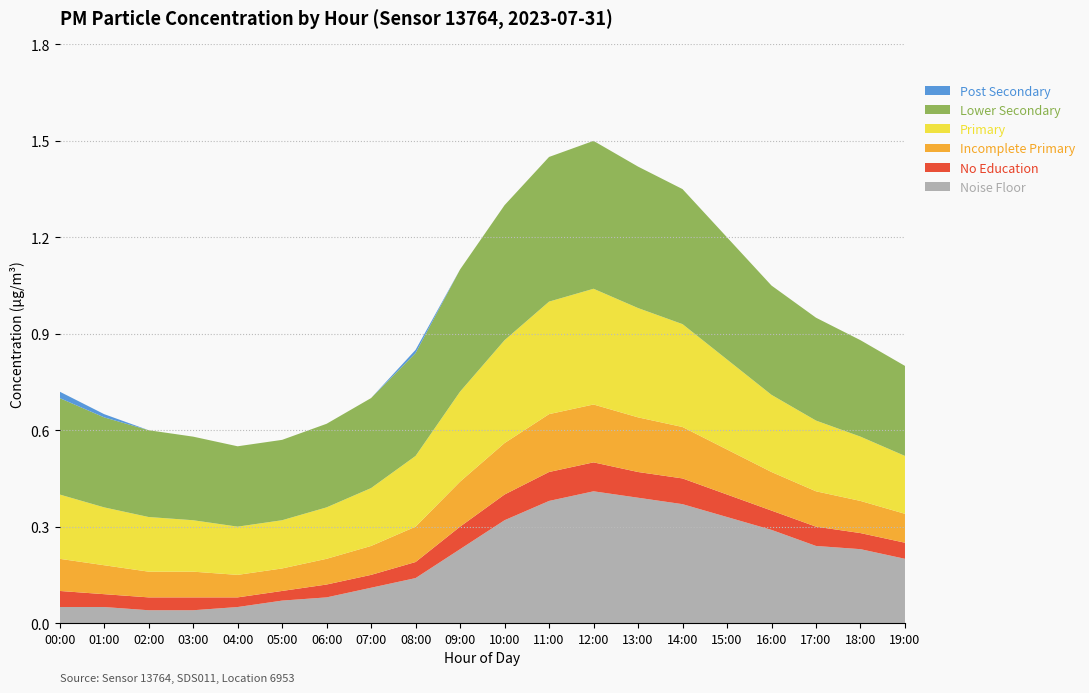

The Noise Floor series shows 0.5 at 15:00. True or false?

False